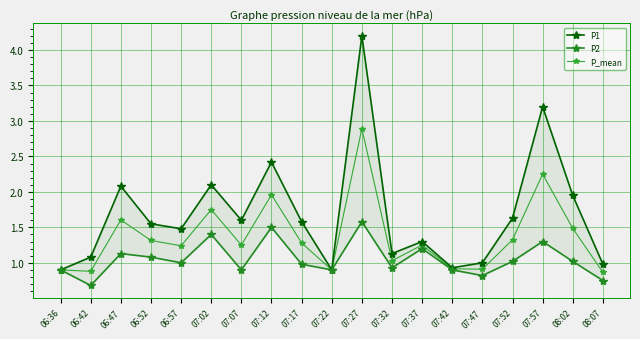

Which label corresponds to the largest value in the chart?

07:27